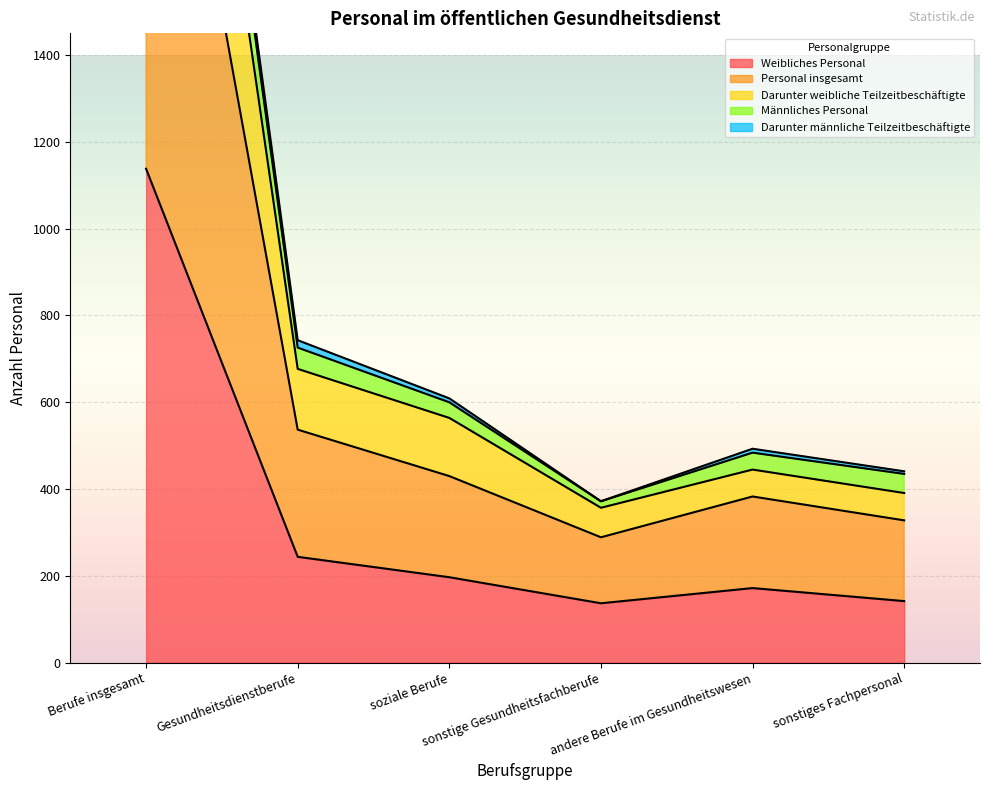

What is the highest value of the Weibliches Personal series?

1138